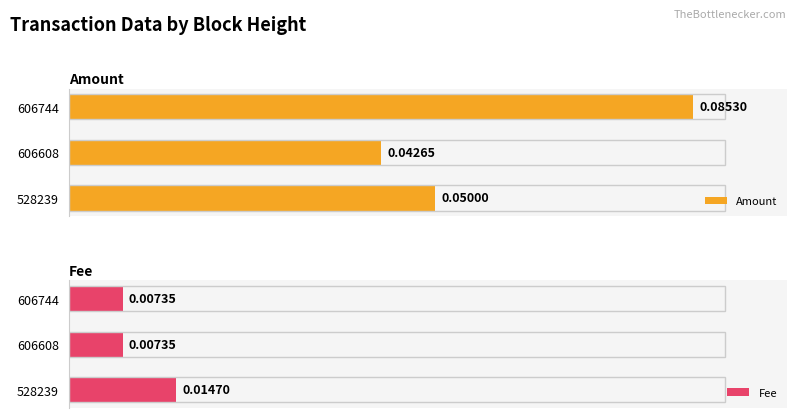

Reading right to left, what are all the values shown in this chart?

Amount: 0.1	0.0	0.1
Fee: 0.0	0.0	0.0